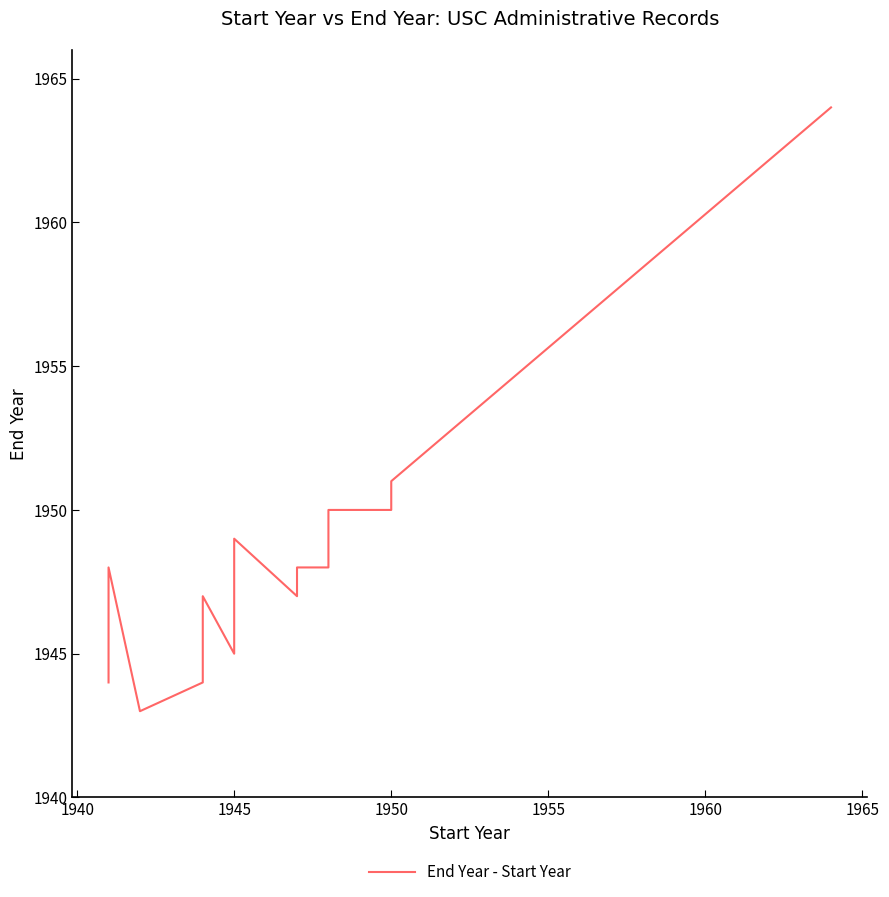

Reading left to right, transcribe all the data shown in this chart.

1944	1948	1943	1944	1946	1947	1947	1945	1949	1947	1948	1948	1948	1948	1948	1948	1948	1948	1948	1950	1950	1950	1951	1964